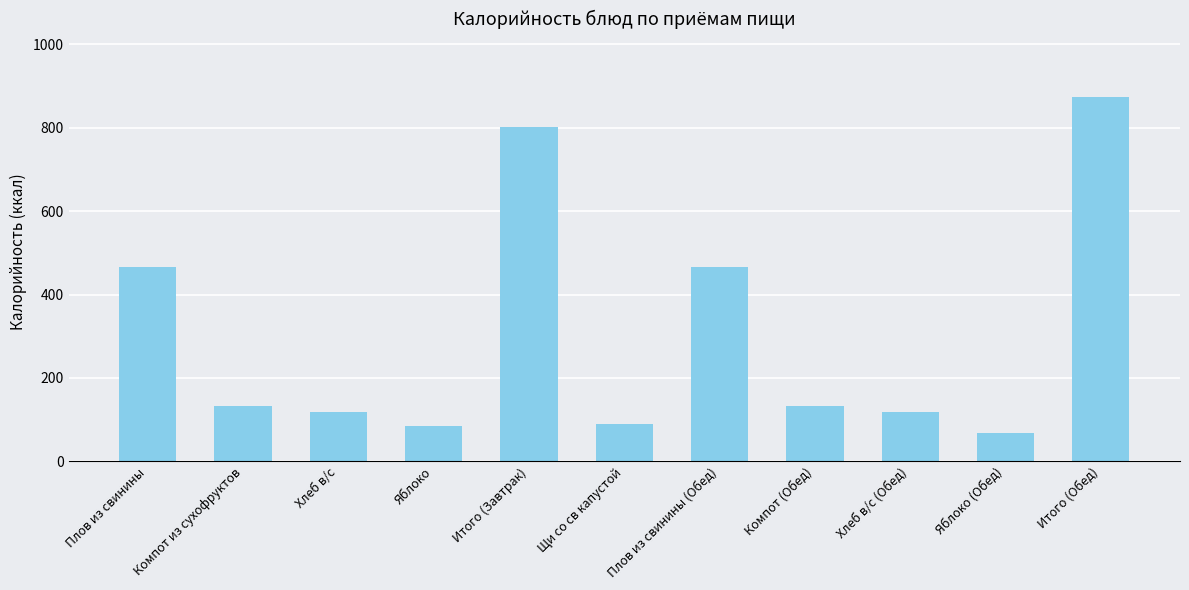

Reading left to right, list all the values displayed in this chart.

466.0	132.8	117.5	85.2	801.5	89.8	466.0	132.8	117.5	68.8	874.9